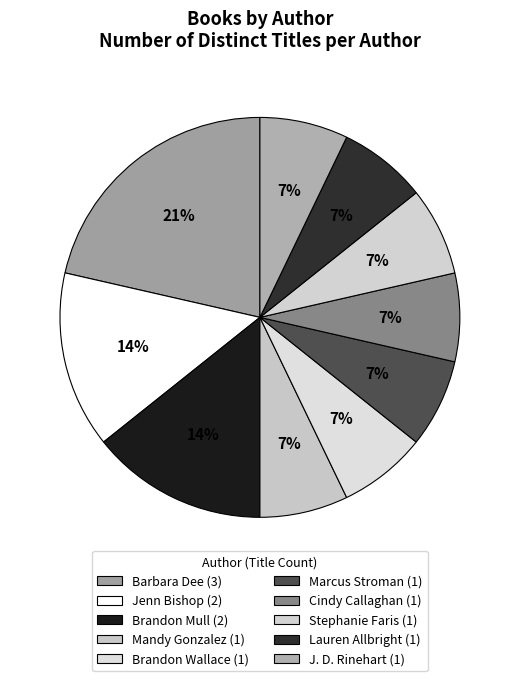

How many segments does this pie chart have?

10